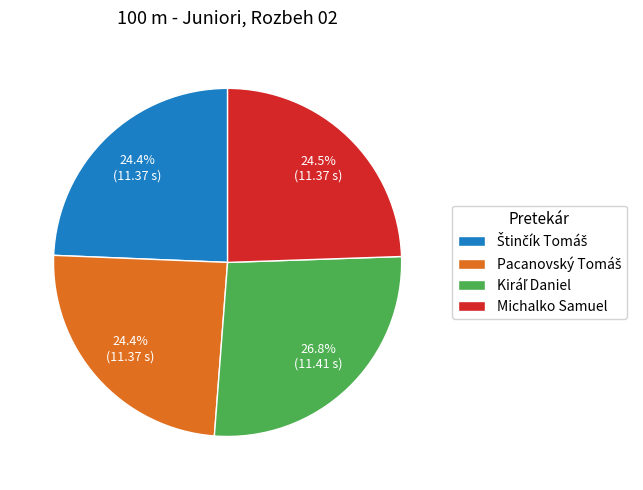

Is there a majority slice in this chart?

No